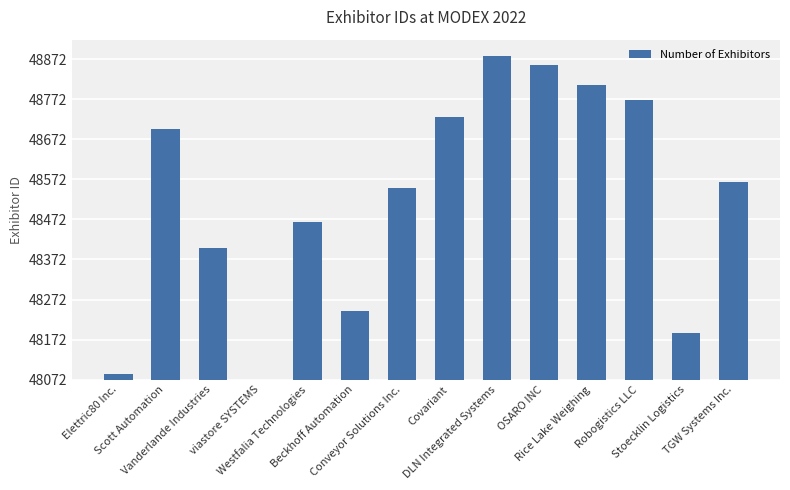

What is the difference between the values at Vanderlande Industries and Westfalia Technologies?

64